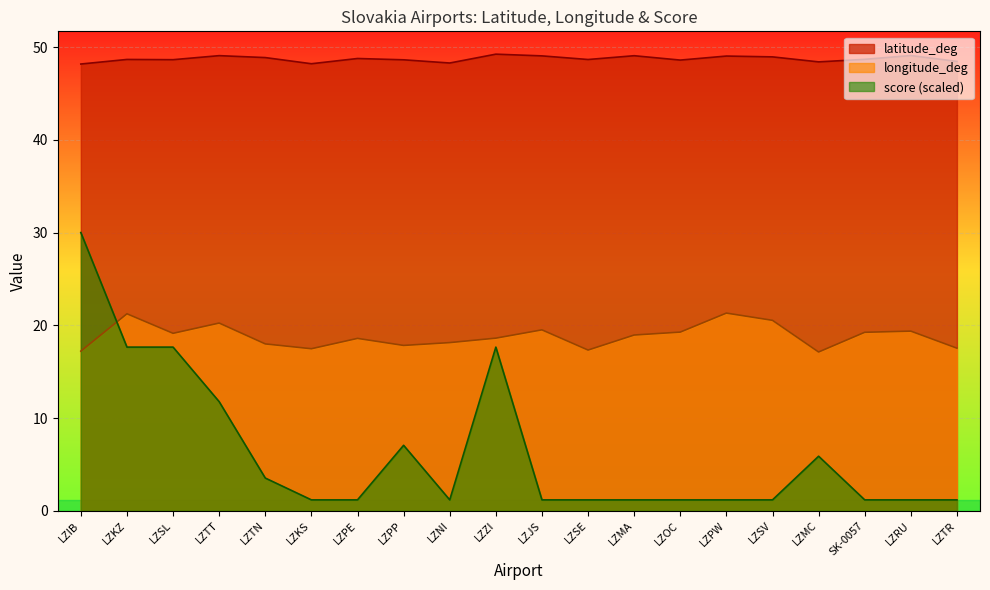

Which series has the largest total across all categories?

latitude_deg